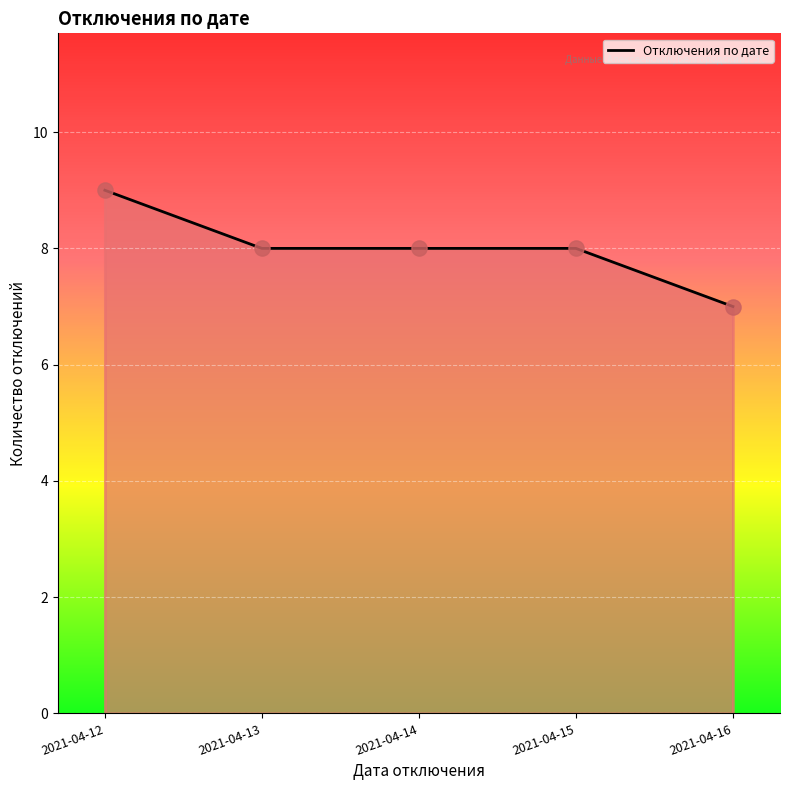

Which has a higher value, 2021-04-13 or 2021-04-12?

2021-04-12